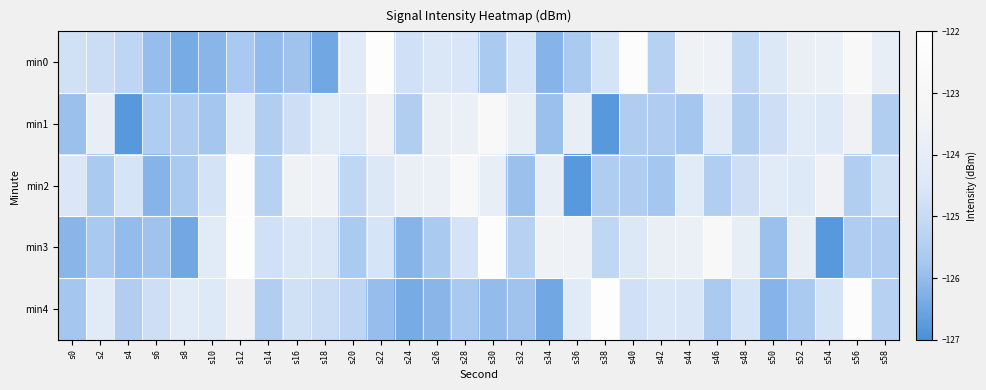

Between s2 and s50, which series saw the biggest shift?

min4